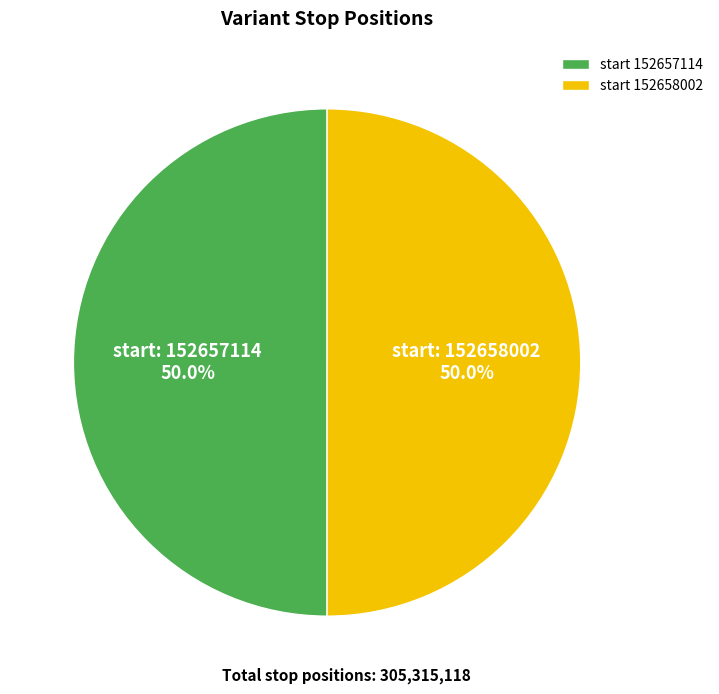

What is the ratio of the value at start 152657114 to the value at start 152658002?

1.0